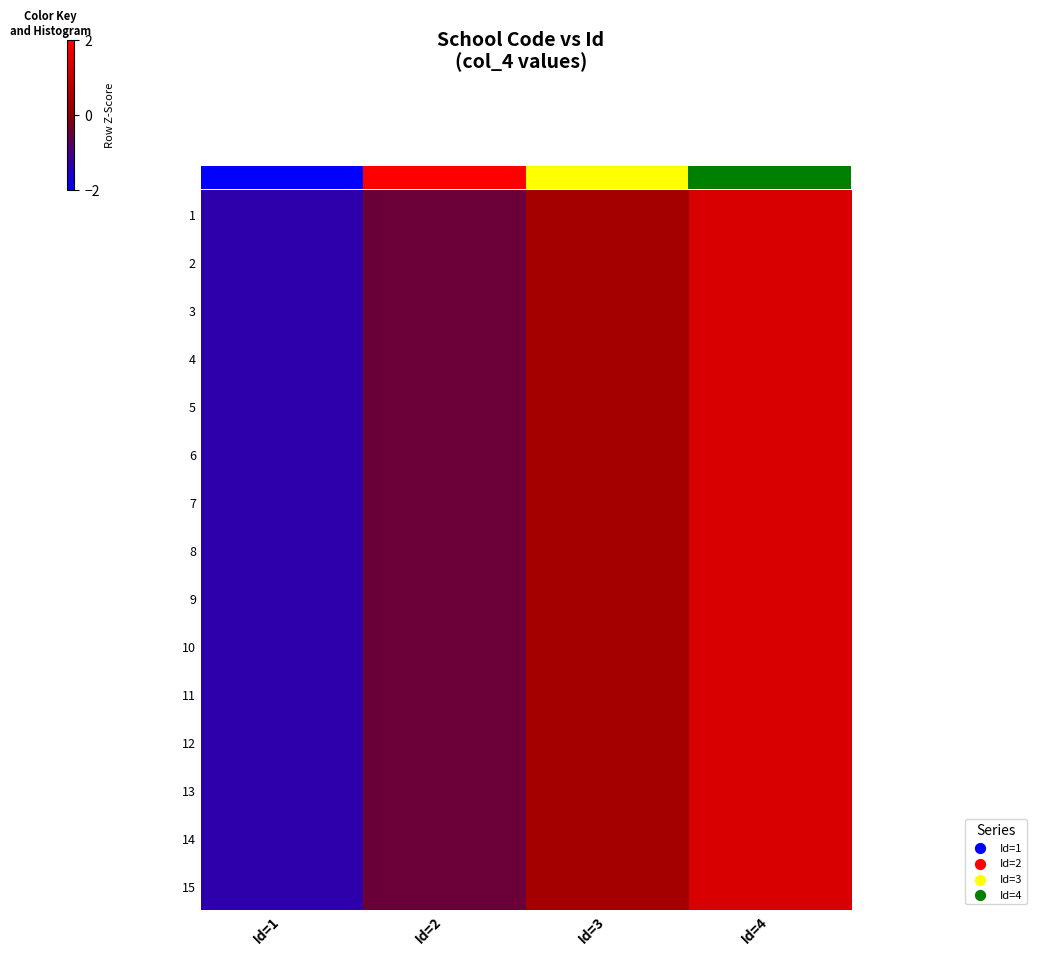

At which category is the sum across all series the highest?

Id=4